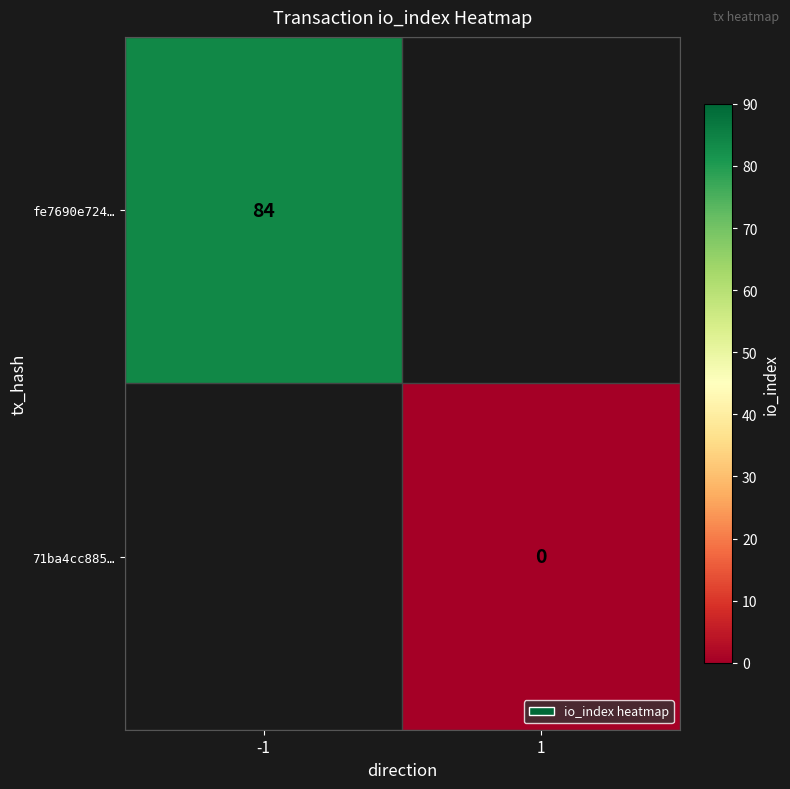

Which label corresponds to the largest value in the chart?

-1